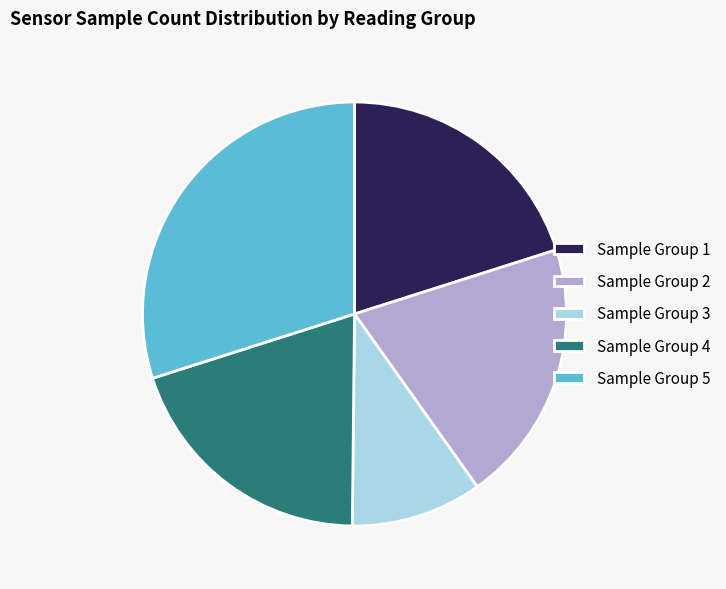

Is the sum of Sample Group 3 and Sample Group 2 greater than half?

No